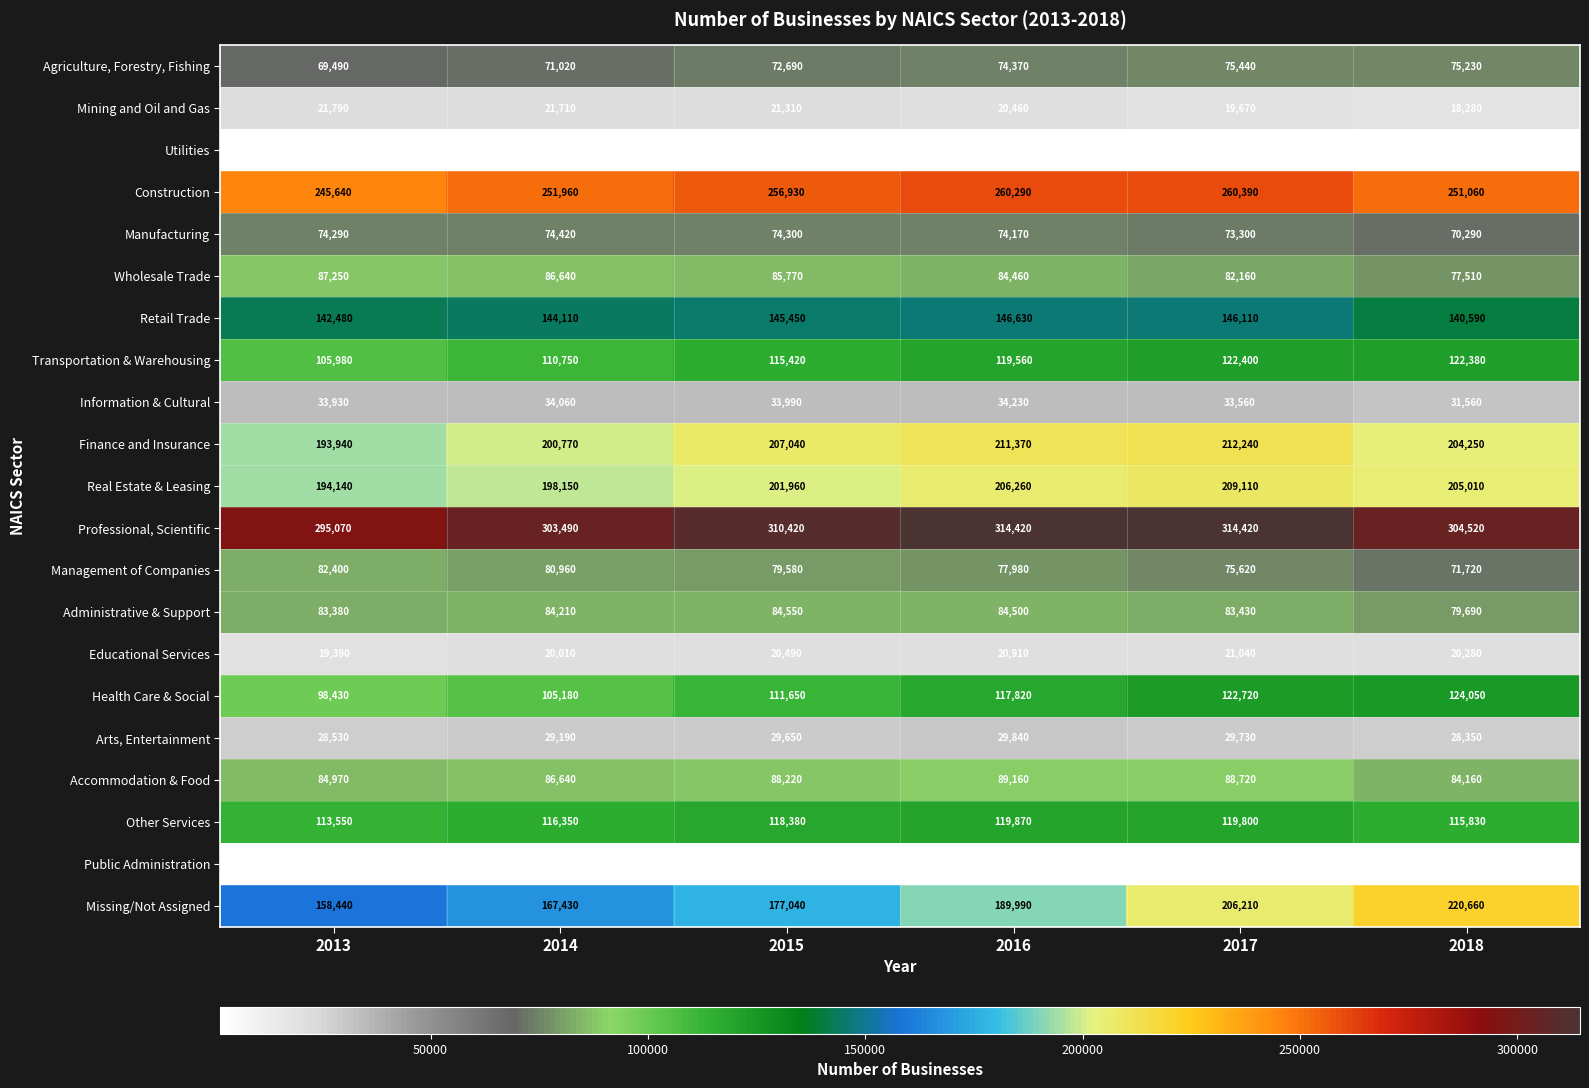

At which category is the sum across all series the highest?

2017